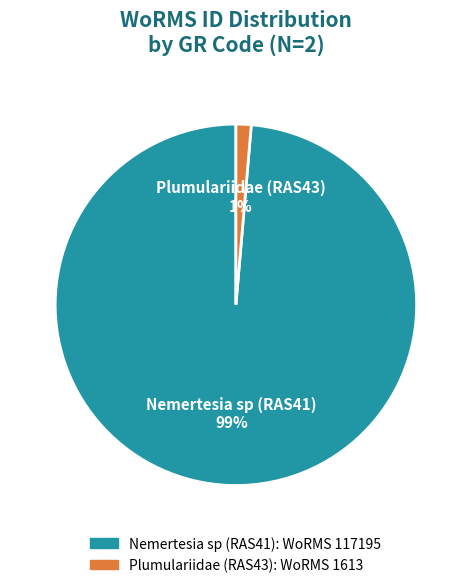

How many slices are in this pie chart?

2